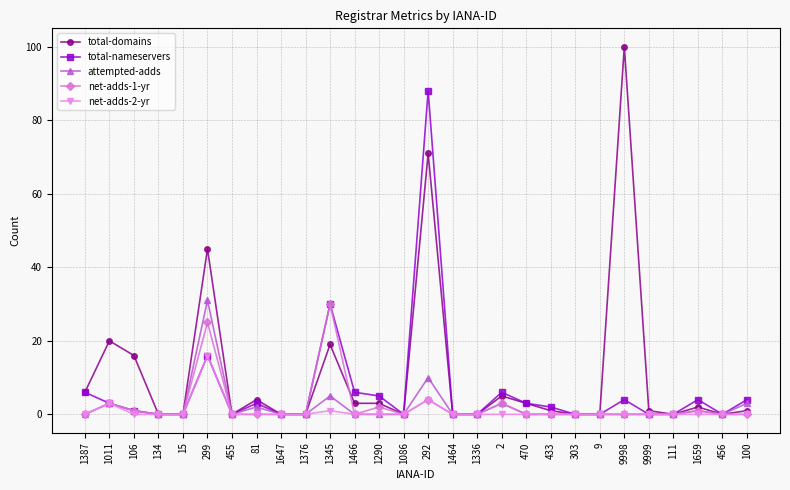

What is the approximate value of total-domains at 299?

45